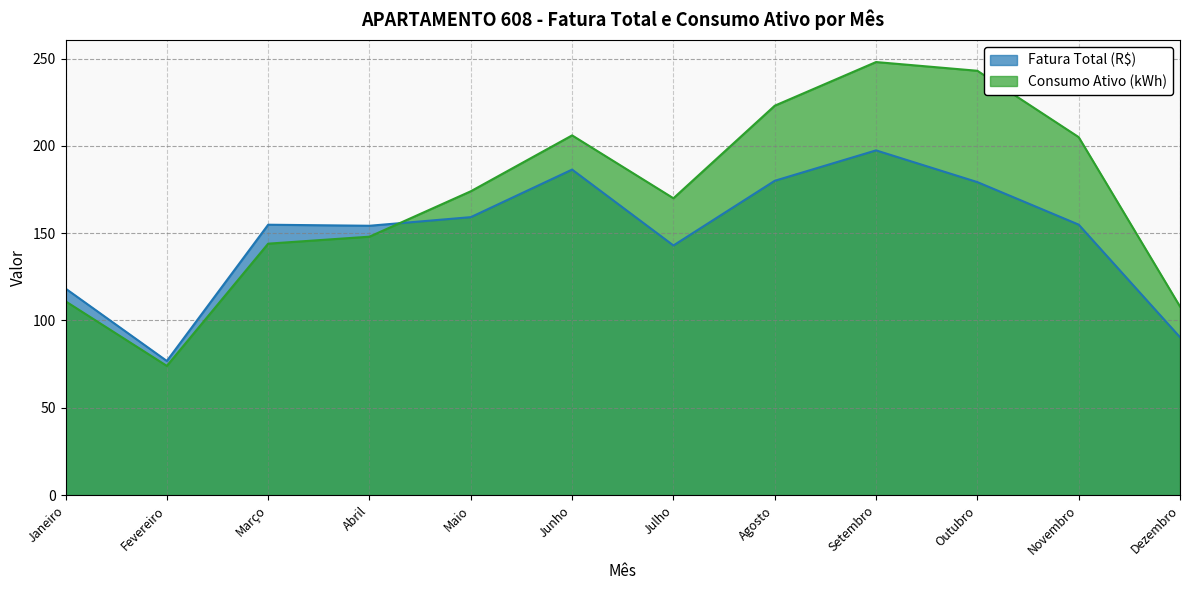

Which series has the largest range (max minus min)?

Consumo Ativo (kWh)